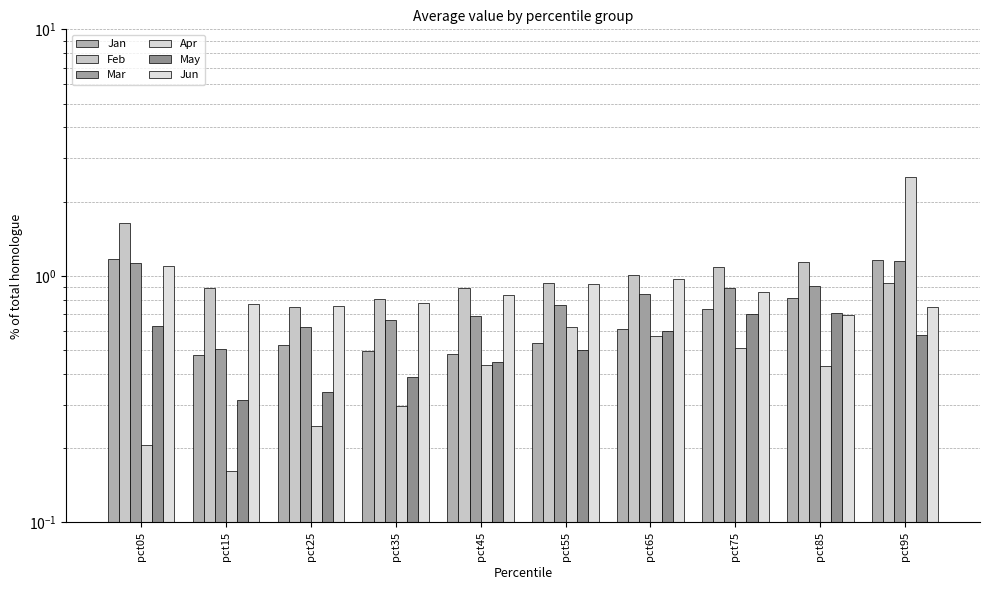

Where is May nearest to the value 0?

pct15